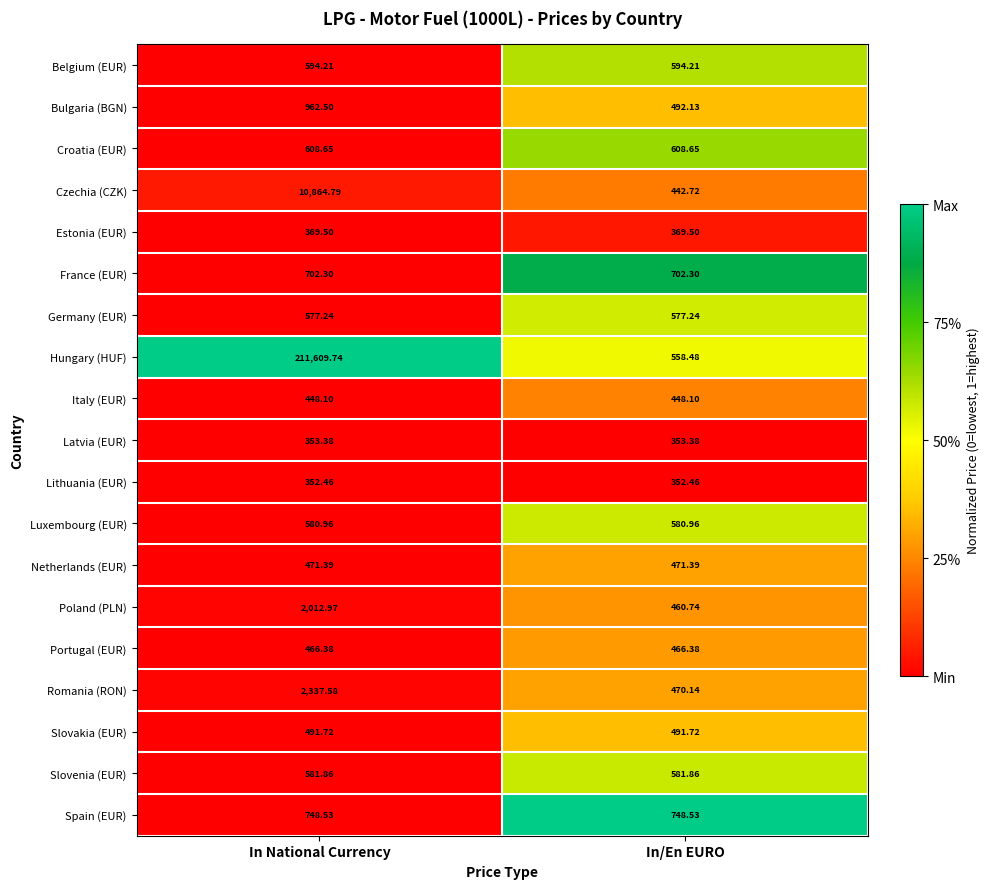

Which series has the largest total across all categories?

Hungary (HUF)